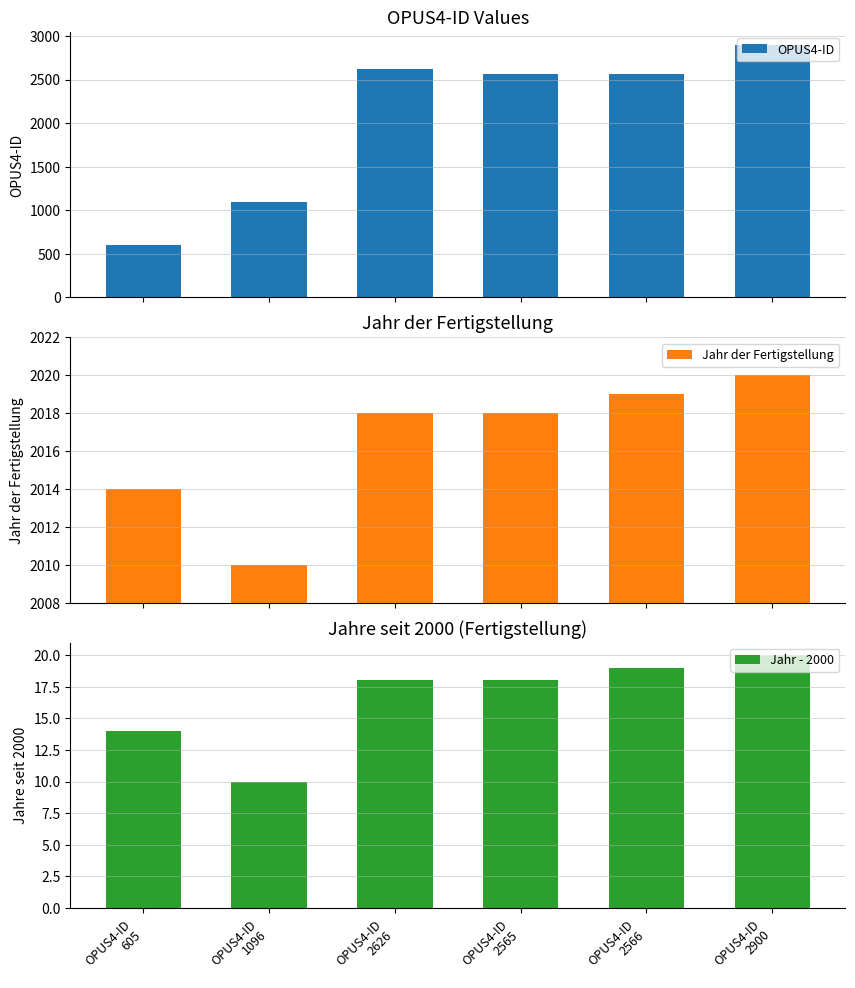

What position from the left is OPUS4-ID
2626?

3